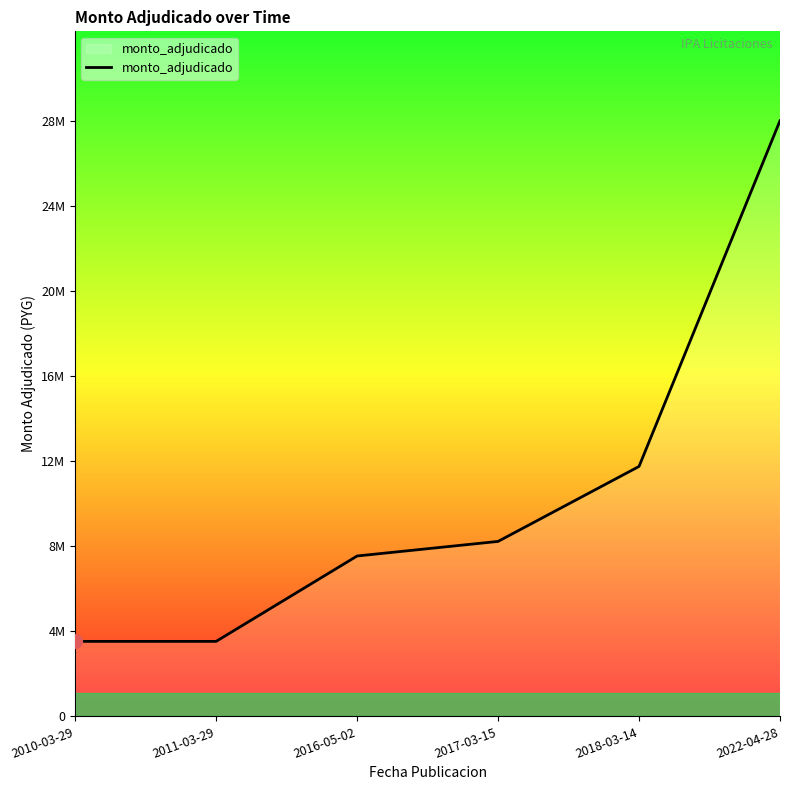

What is the minimum value shown in the chart?

3600000